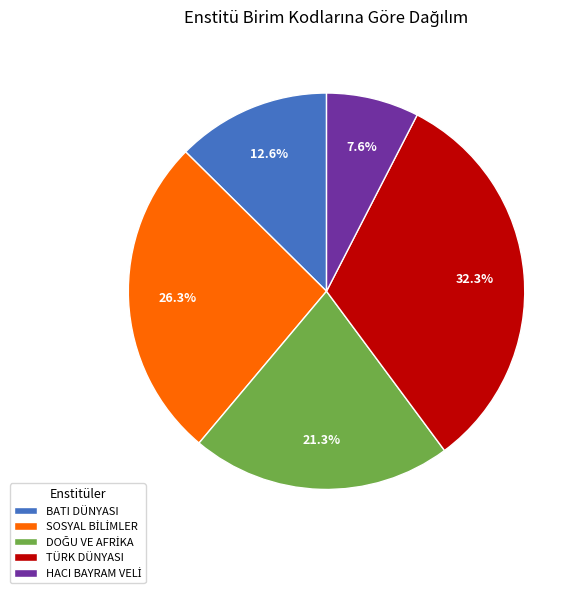

Is there any slice that represents more than half of the pie?

No